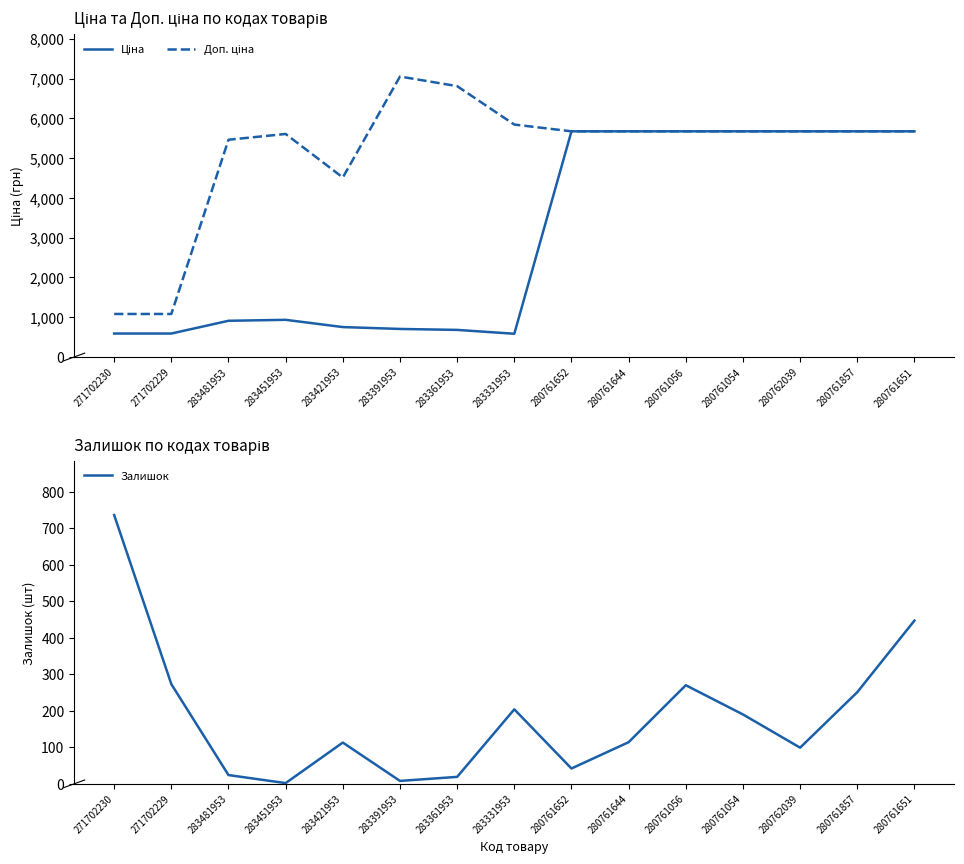

Reading right to left, transcribe all the data shown in this chart.

Ціна: 5673.8	5673.8	5673.8	5673.8	5673.8	5673.8	5673.8	584.4	681.0	705.1	752.2	934.5	910.4	589.9	589.9
Доп. ціна: 5673.8	5673.8	5673.8	5673.8	5673.8	5673.8	5673.8	5843.9	6809.8	7051.3	4513.3	5607.2	5462.3	1081.7	1081.7
Залишок: 447.0	251.0	99.0	190.0	270.0	114.0	42.0	204.0	19.0	8.0	113.0	2.0	24.0	273.0	736.0